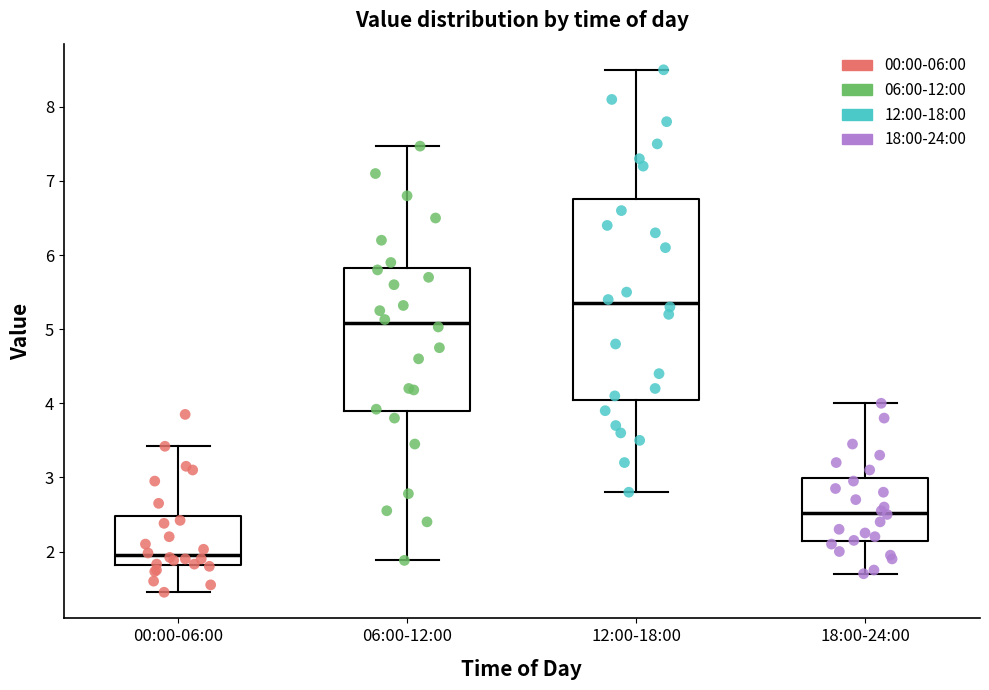

Comparing the boxes themselves (not the whiskers), which one is the tallest?

12:00-18:00